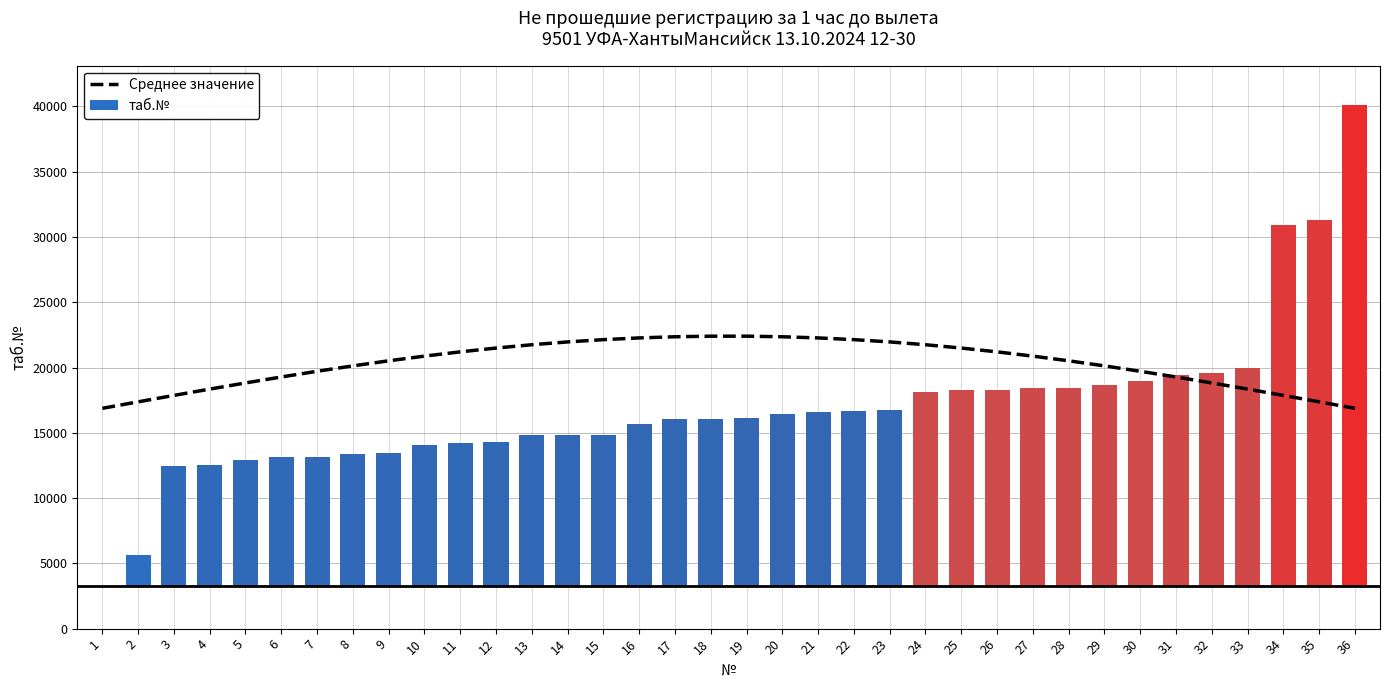

Is it true that Среднее значение equals 22357.7 at 20?

True